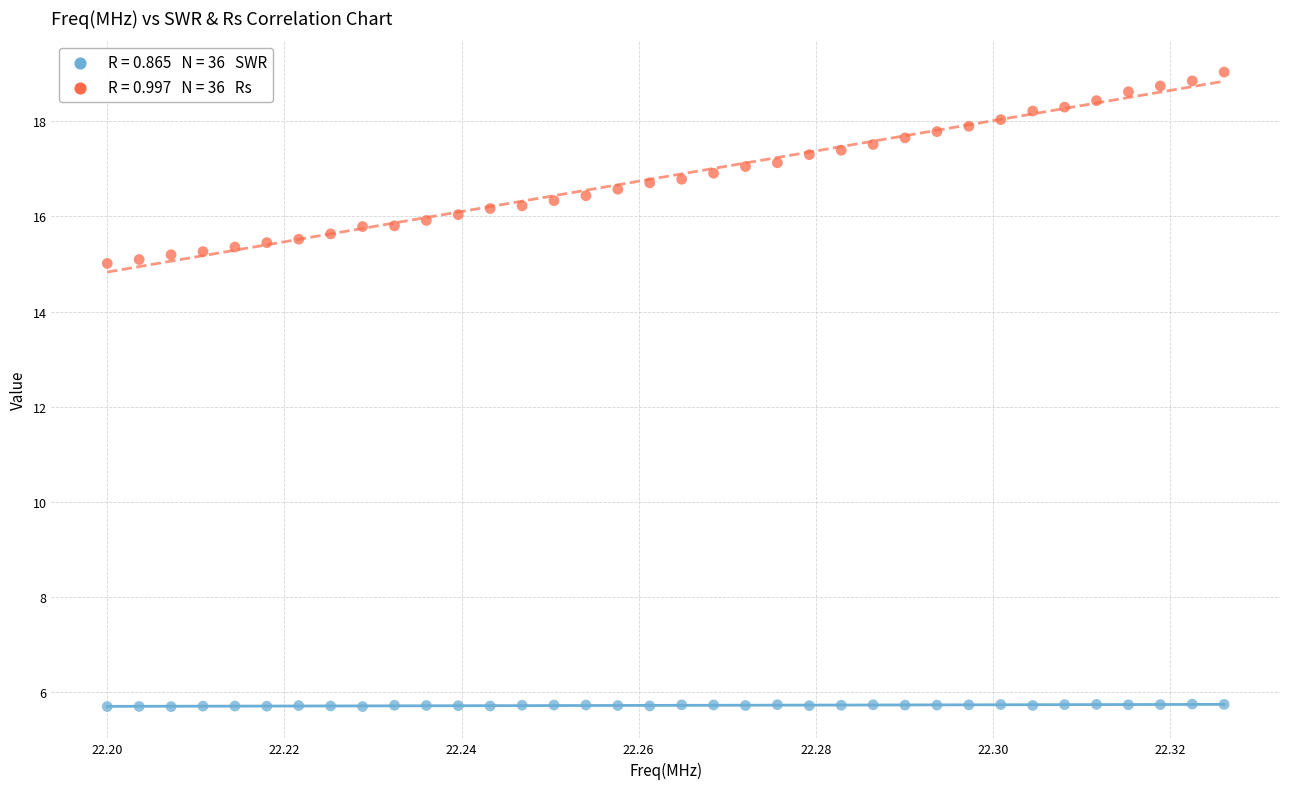

Across all data points, what is the range of Y values (max minus min)?

13.3